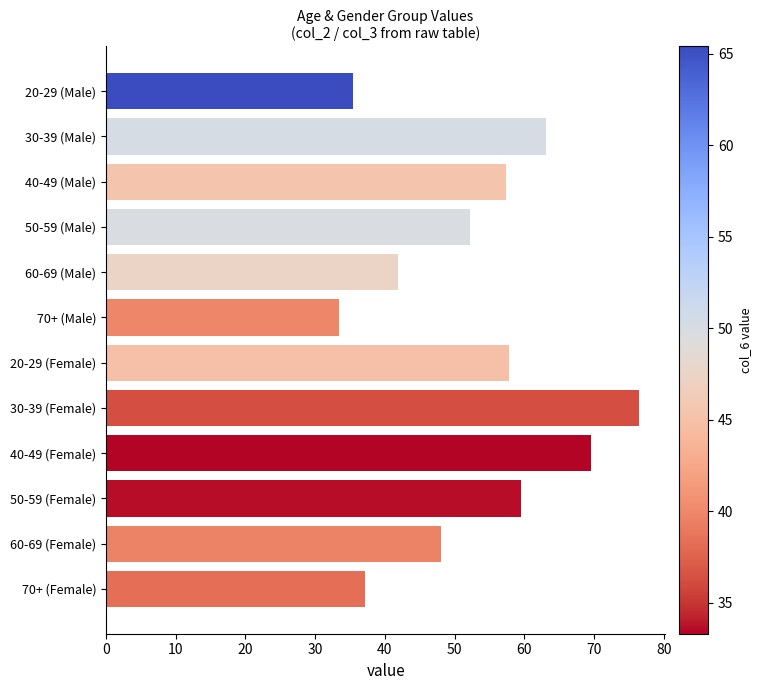

How many data points are above 57?

6